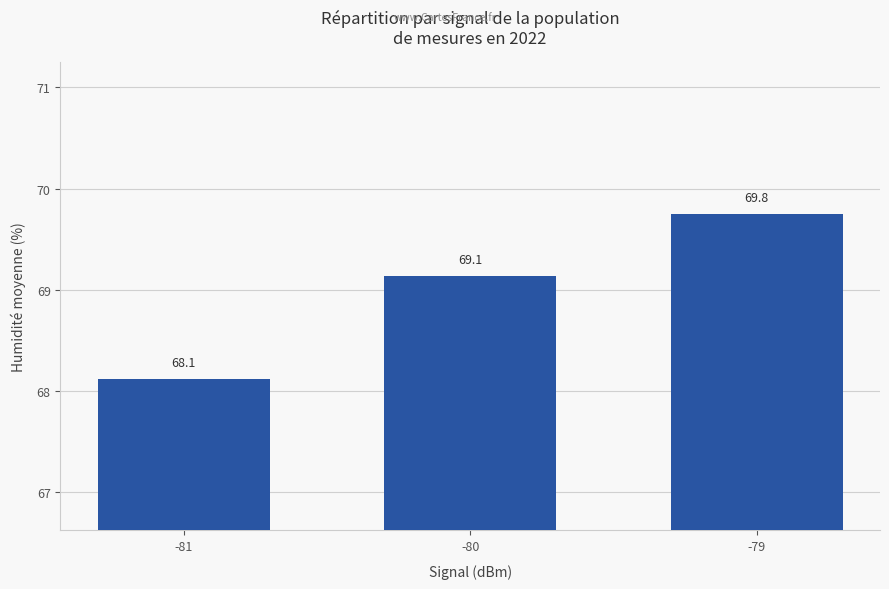

True or false: the data shows 36.7 at -80.

False